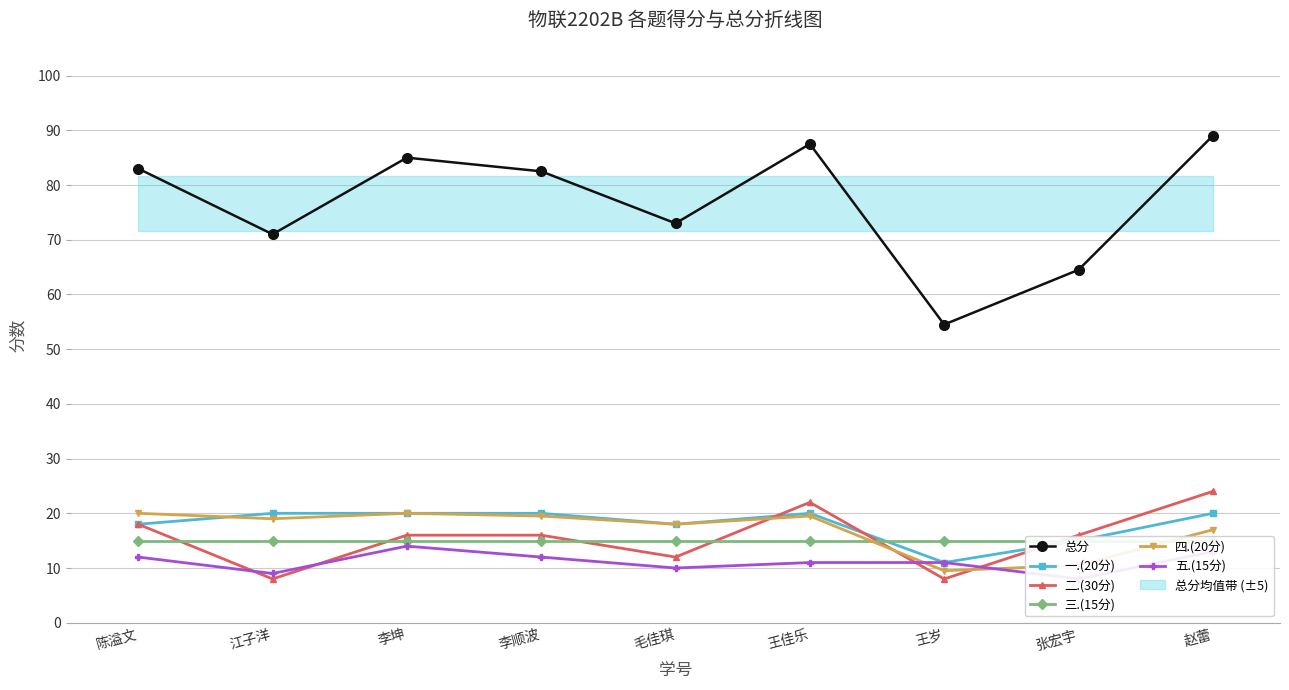

How many values in the 五.(15分) series are below 11?

3